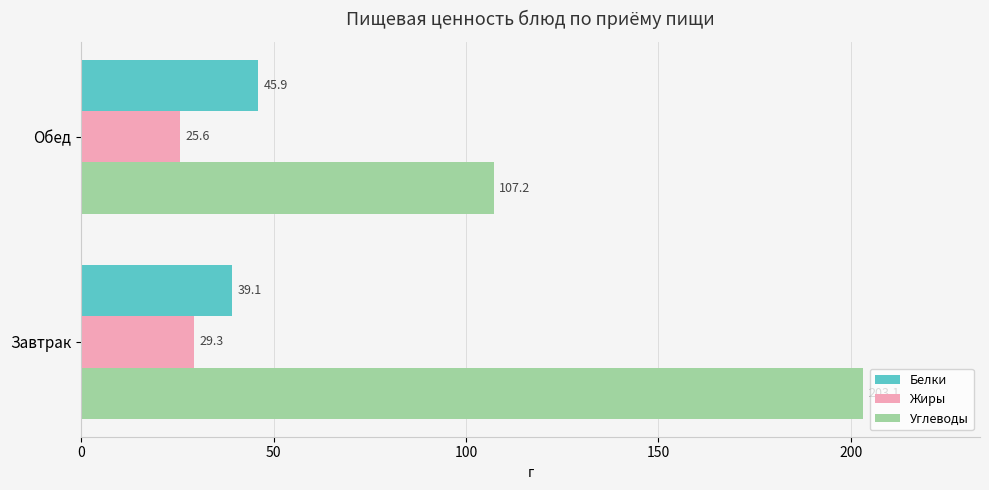

The value of Углеводы at Завтрак is 203.1. True or false?

True